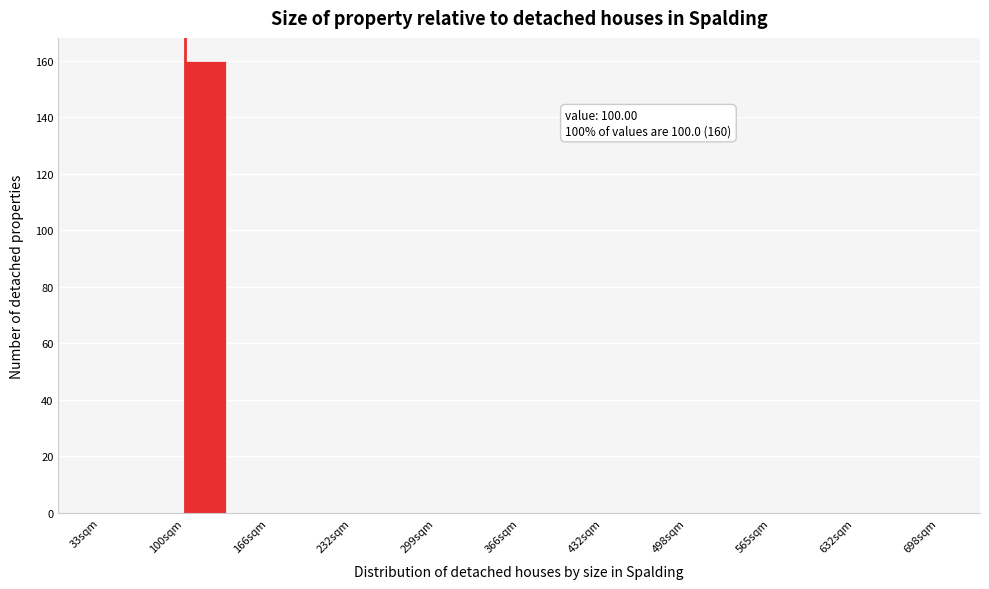

Read against the x-axis, roughly where is the centre of the tallest bar?

120